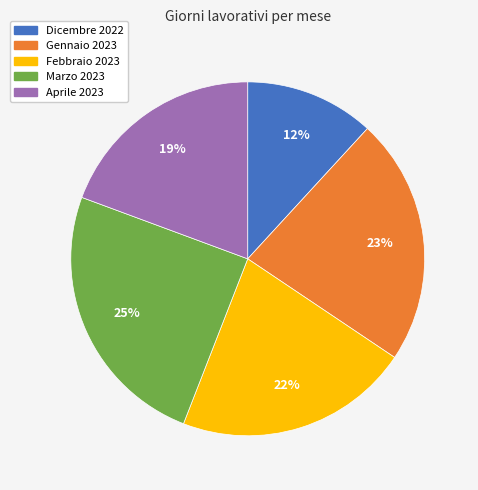

The Febbraio 2023 slice represents 22% of the pie. True or false?

True